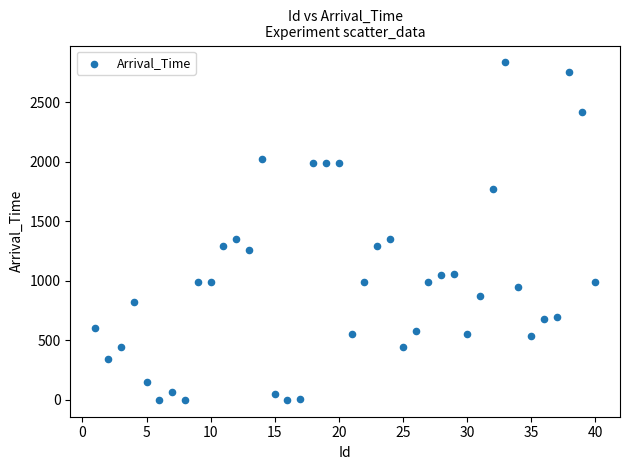

What is the range of X values (max minus min)?

39